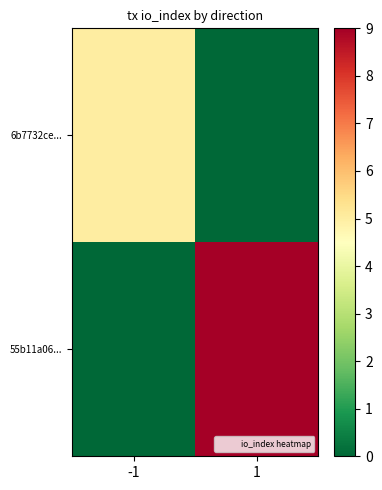

Reading right to left, transcribe all the data shown in this chart.

6b7732ce...: 1=0	-1=5
55b11a06...: 1=9	-1=0